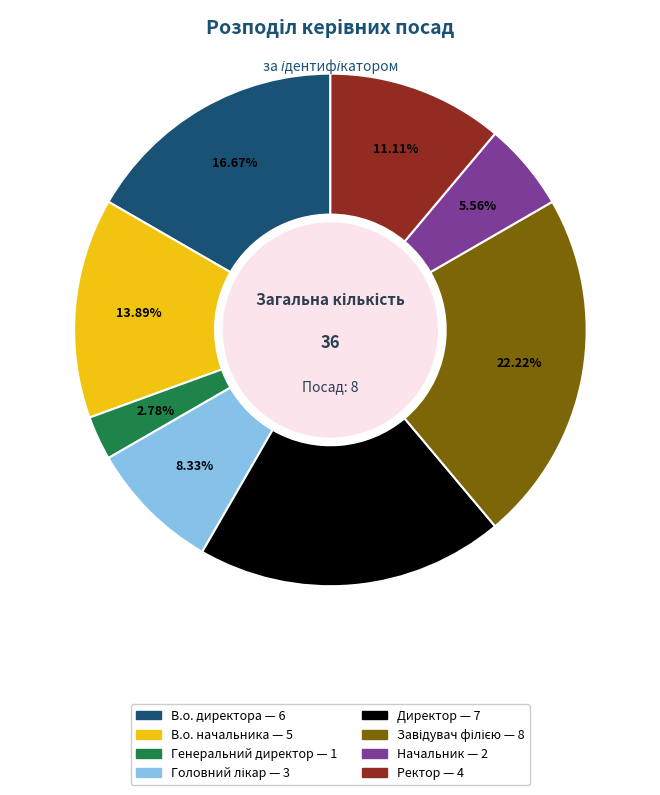

Is Директор the majority of the pie?

No